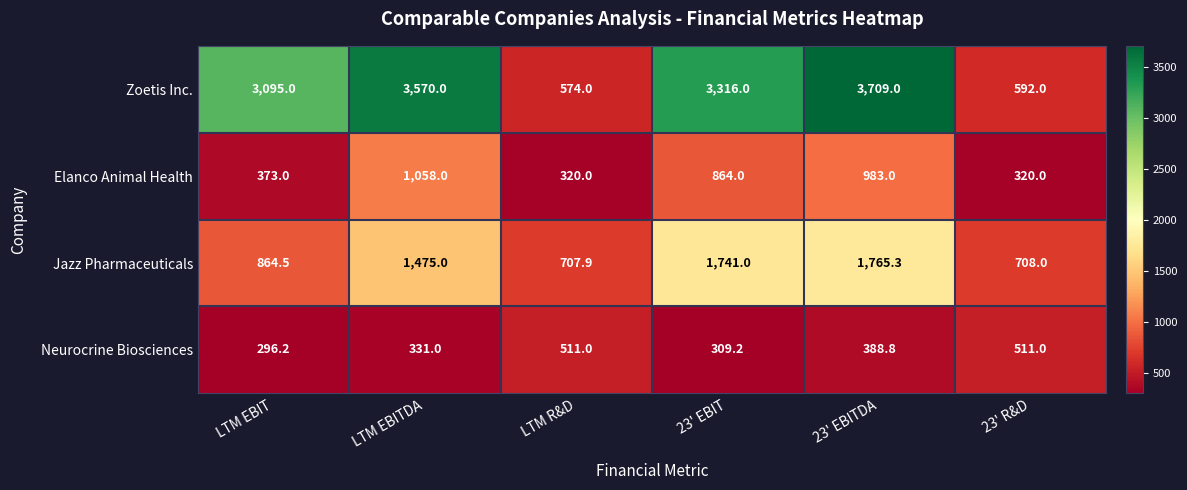

What value does the Jazz Pharmaceuticals series have at 23' R&D?

708.0